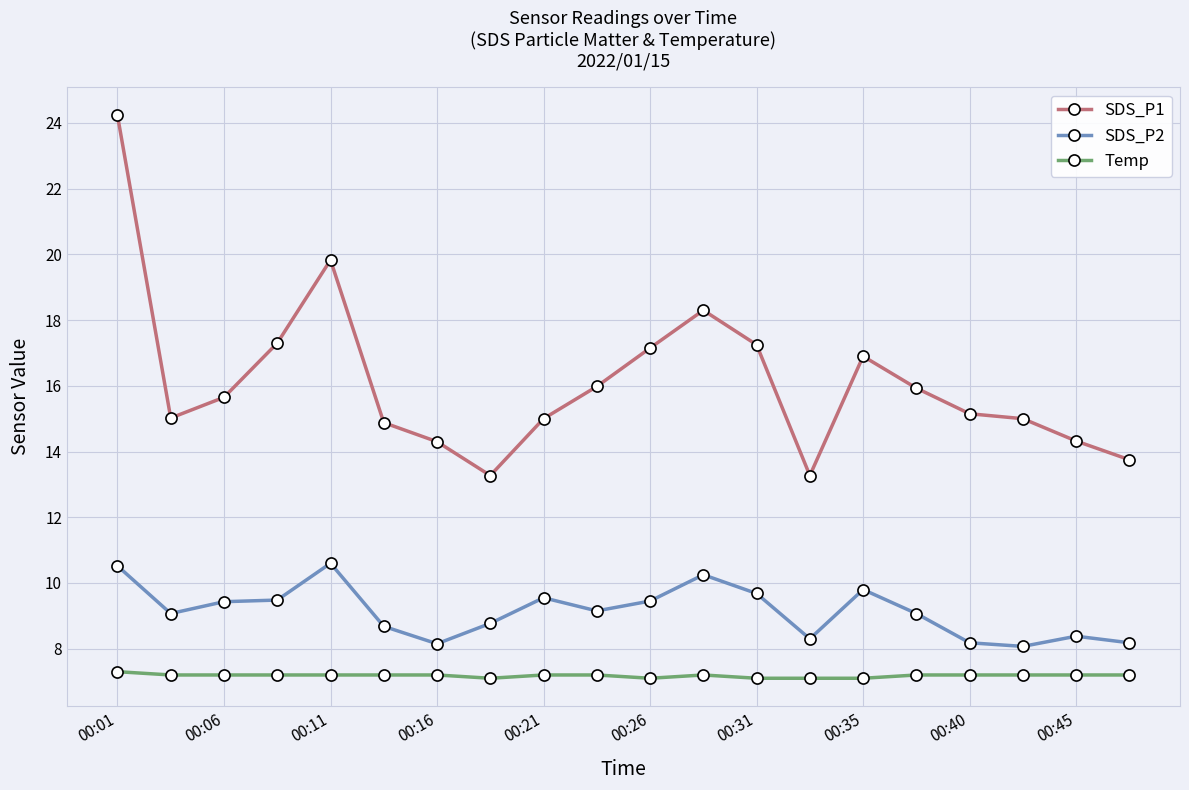

Which series has the widest spread of values?

SDS_P1